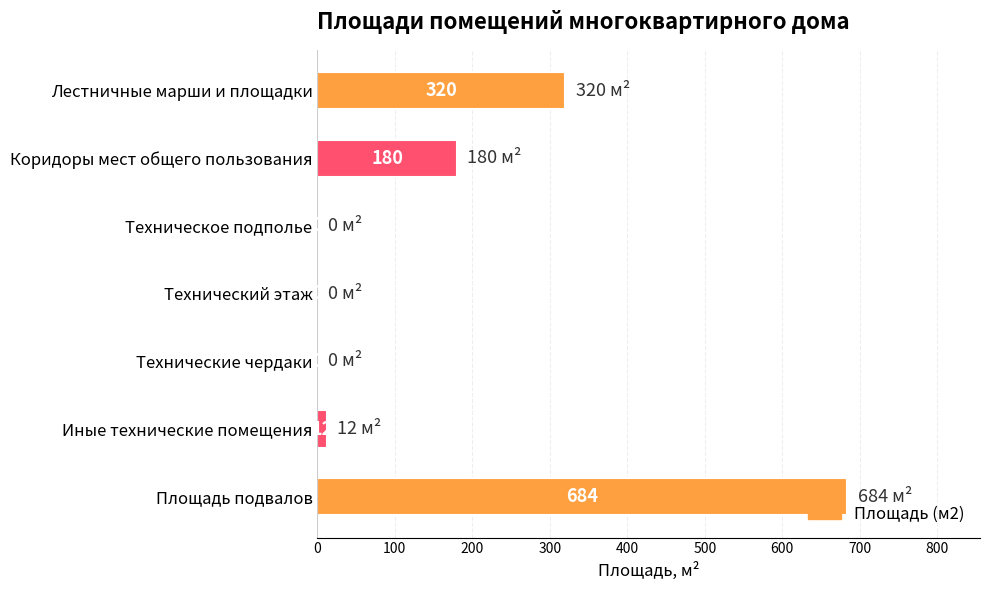

The chart shows a value of 49 at Коридоры мест общего пользования. True or false?

False